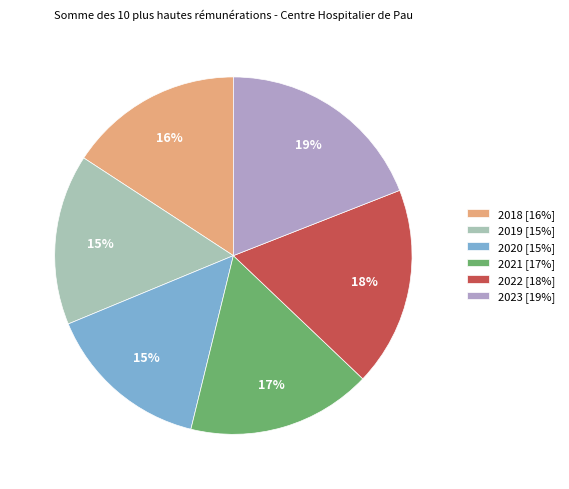

To the nearest percent, what portion does 2023 [19%] represent?

19%